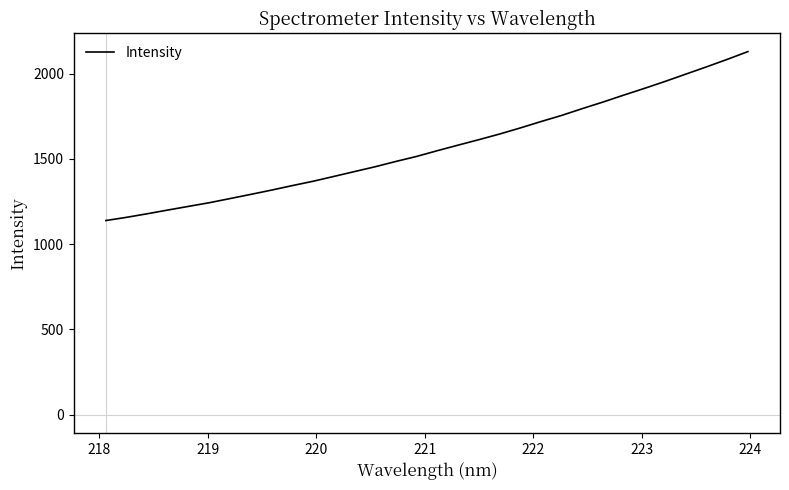

What is the maximum value shown in the chart?

2128.6